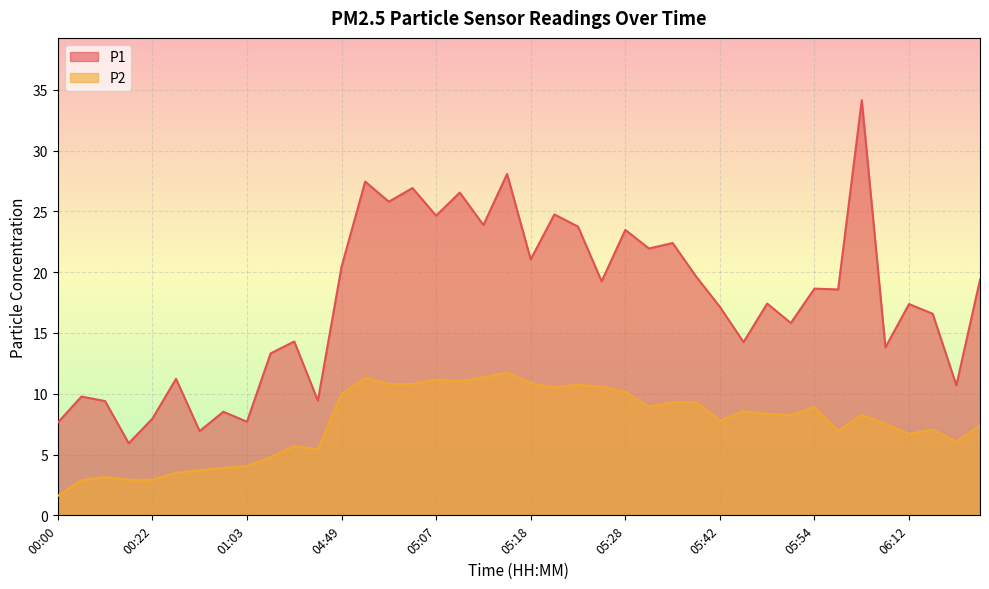

How many lines are shown in the chart?

2